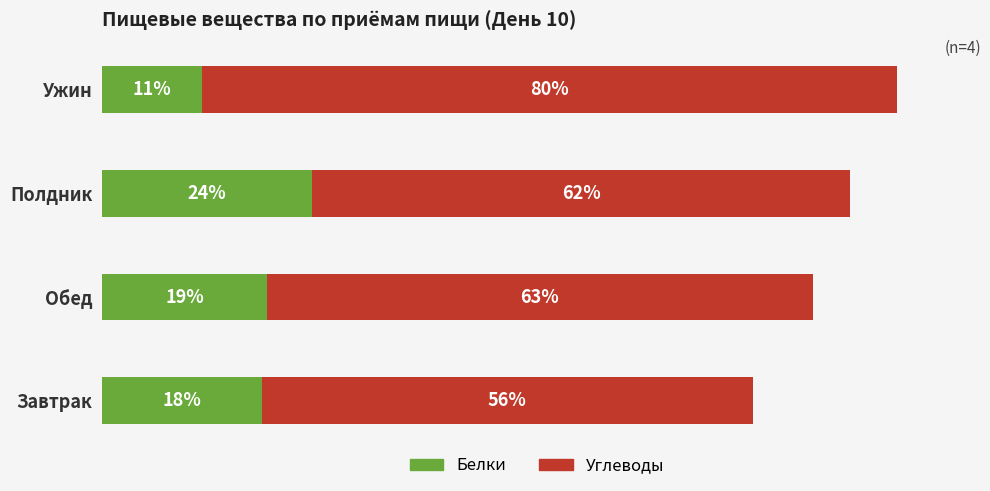

At which label does Белки reach its minimum?

Ужин